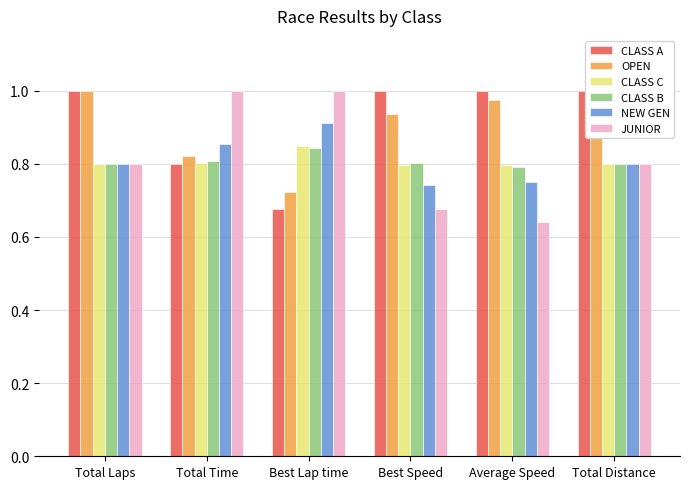

List the labels in order of CLASS B value, smallest first.

Average Speed, Total Distance, Total Laps, Best Speed, Total Time, Best Lap time